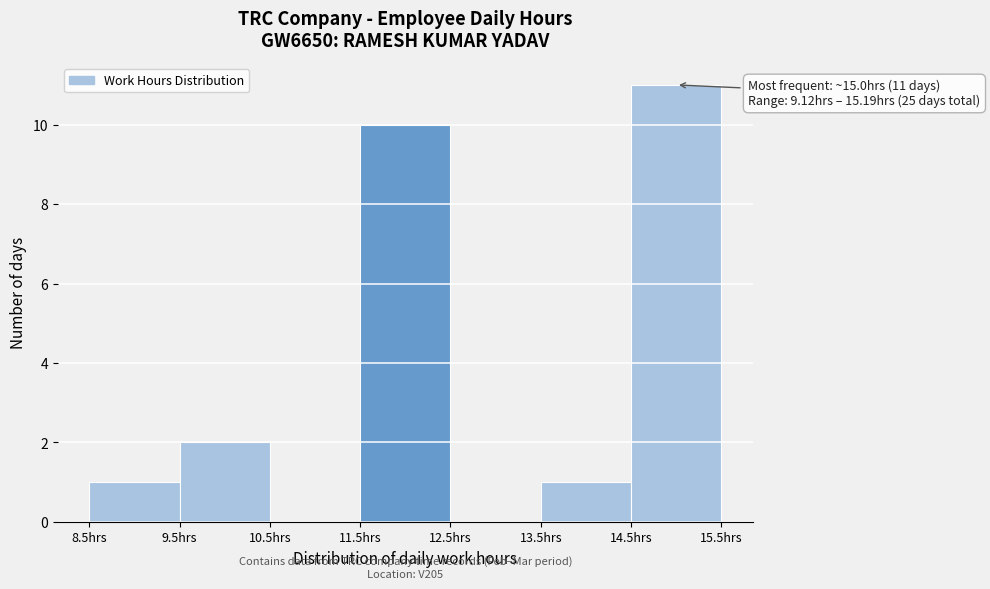

Over which range of the x-axis is the bar tallest?

14.5 to 15.5